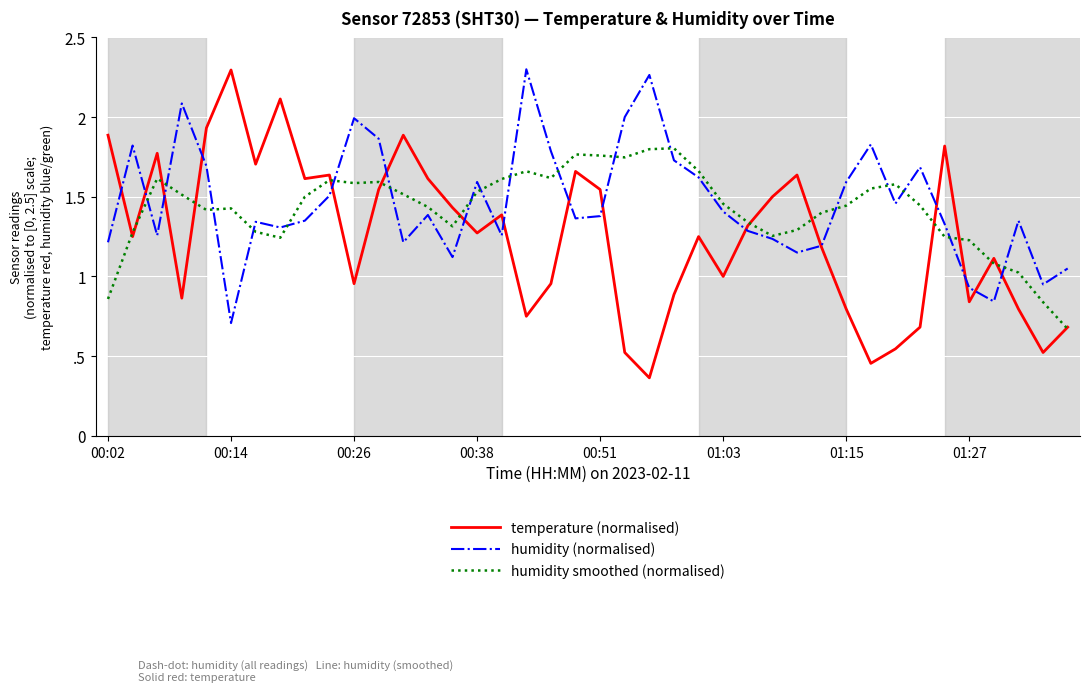

Reading left to right, what are all the values shown in this chart?

temperature (normalised): 1.9	1.2	1.8	0.9	1.9	2.3	1.7	2.1	1.6	1.6	1.0	1.5	1.9	1.6	1.4	1.3	1.4	0.7	1.0	1.7	1.5	0.5	0.4	0.9	1.2	1.0	1.3	1.5	1.6	1.2	0.8	0.5	0.5	0.7	1.8	0.8	1.1	0.8	0.5	0.7
humidity (normalised): 1.2	1.8	1.3	2.1	1.7	0.7	1.3	1.3	1.4	1.5	2.0	1.9	1.2	1.4	1.1	1.6	1.3	2.3	1.8	1.4	1.4	2.0	2.3	1.7	1.6	1.4	1.3	1.2	1.1	1.2	1.6	1.8	1.5	1.7	1.3	0.9	0.8	1.4	0.9	1.0
humidity smoothed (normalised): 0.9	1.3	1.6	1.5	1.4	1.4	1.3	1.2	1.5	1.6	1.6	1.6	1.5	1.4	1.3	1.5	1.6	1.7	1.6	1.8	1.8	1.7	1.8	1.8	1.7	1.5	1.3	1.3	1.3	1.4	1.4	1.6	1.6	1.4	1.2	1.2	1.1	1.0	0.8	0.7